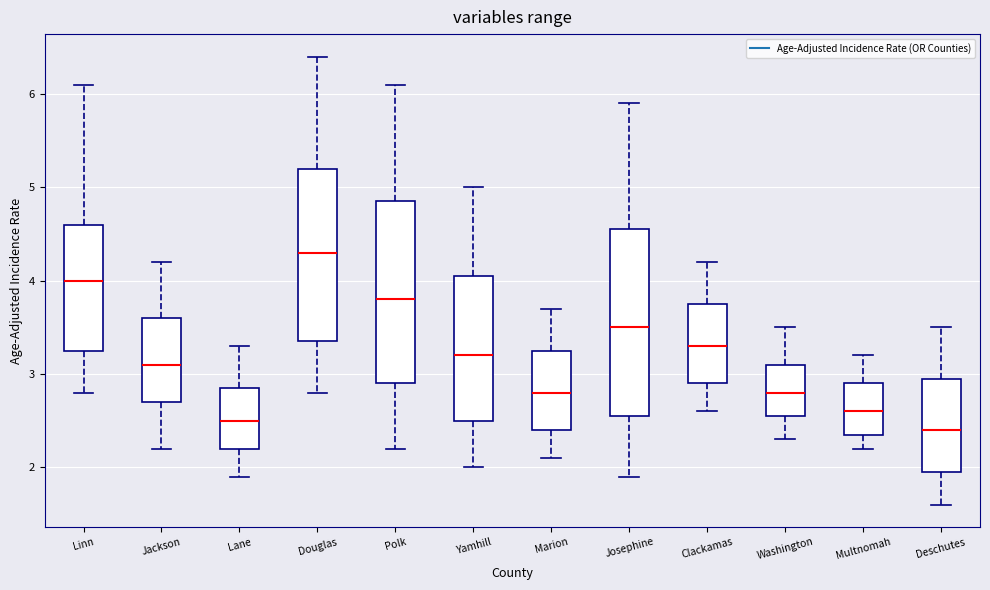

Which box has the lowest median line?

Deschutes